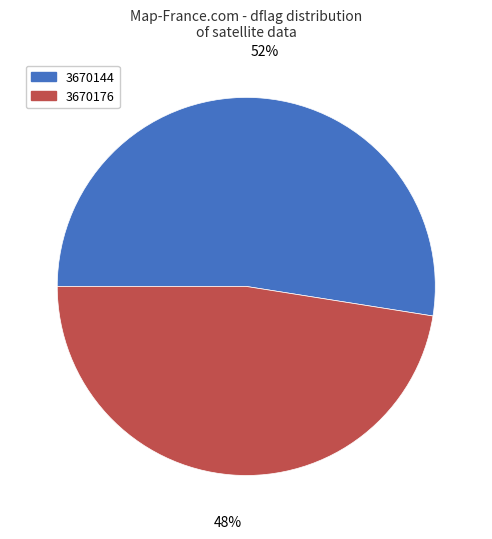

Do 3670144 and 3670176 together represent more than half of the pie?

Yes